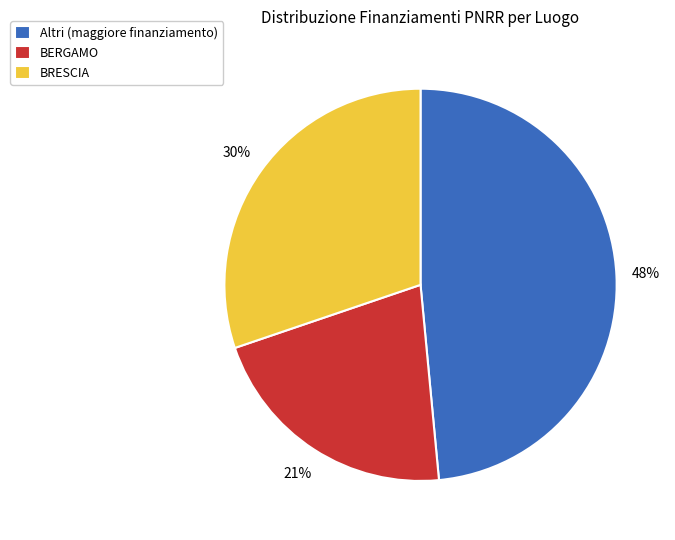

Is BERGAMO the majority of the pie?

No